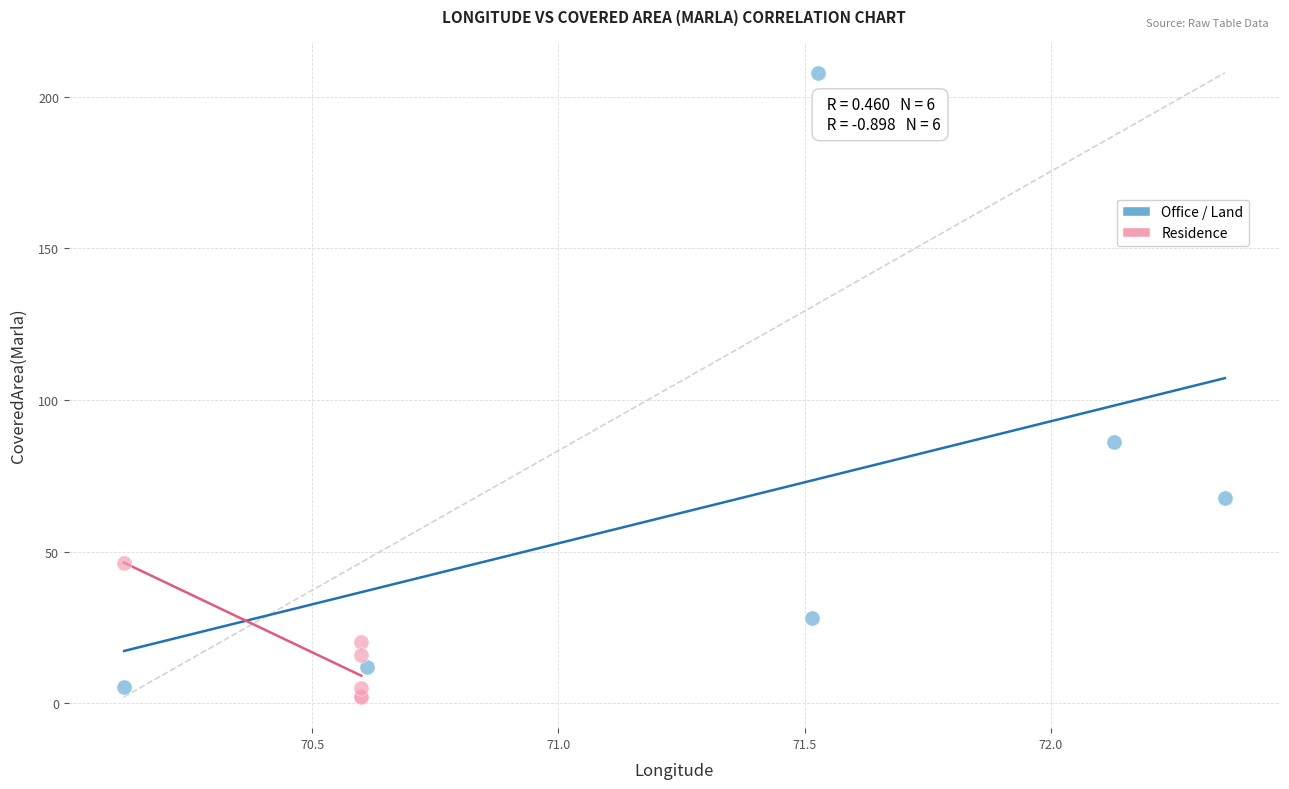

Which series contains the highest Y value?

Office / Land